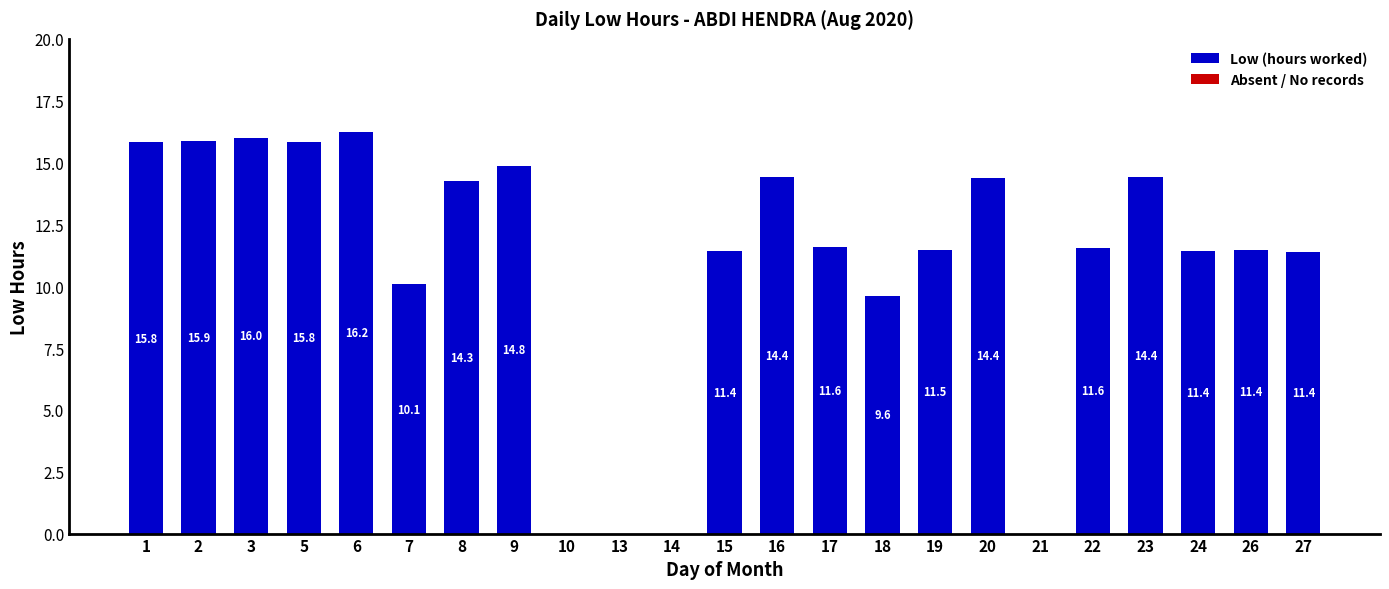

Which category has the highest value across all series?

6